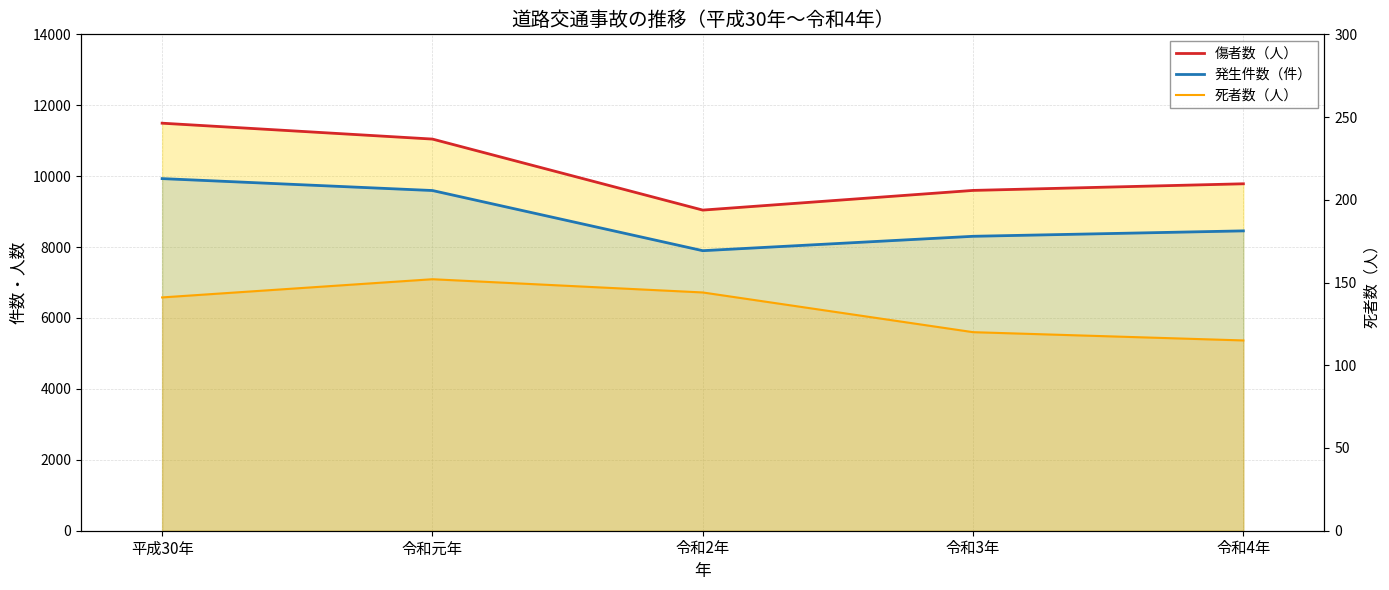

Is the value of 傷者数（人） at 令和4年 greater than the value of 死者数（人） at 令和2年?

Yes